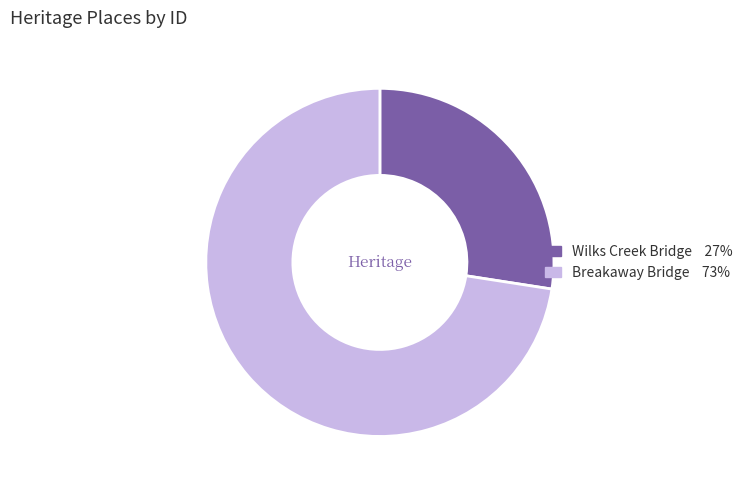

Combined, do Wilks Creek Bridge and Breakaway Bridge account for over 50%?

Yes